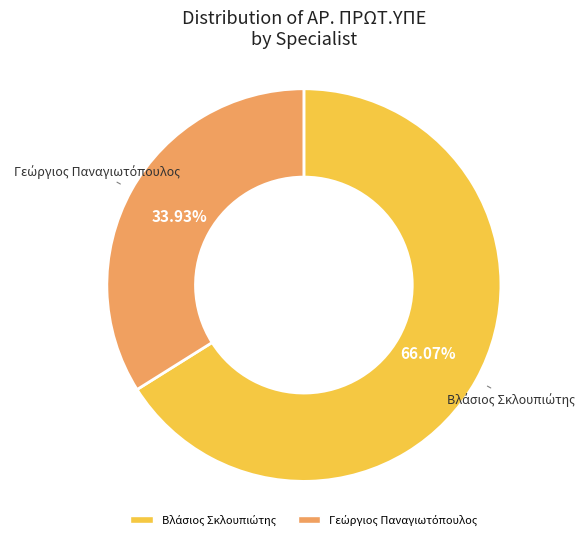

Is there a majority slice in this chart?

Yes